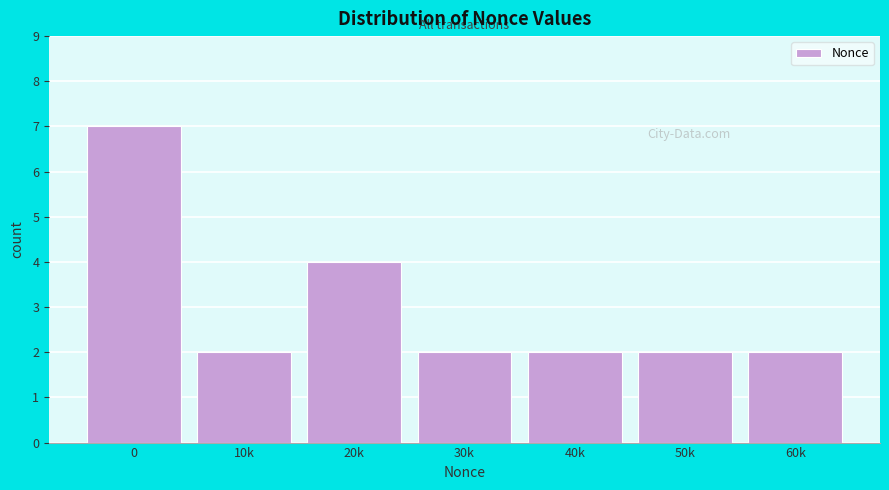

Reading left to right, extract all data points from this chart.

0=7	10k=2	20k=4	30k=2	40k=2	50k=2	60k=2